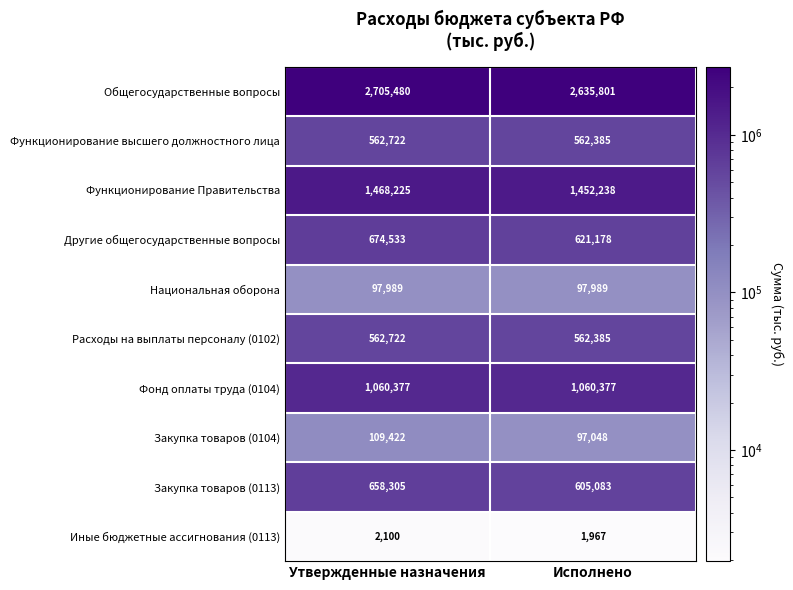

Read the Другие общегосударственные вопросы value at Утвержденные назначения.

674533